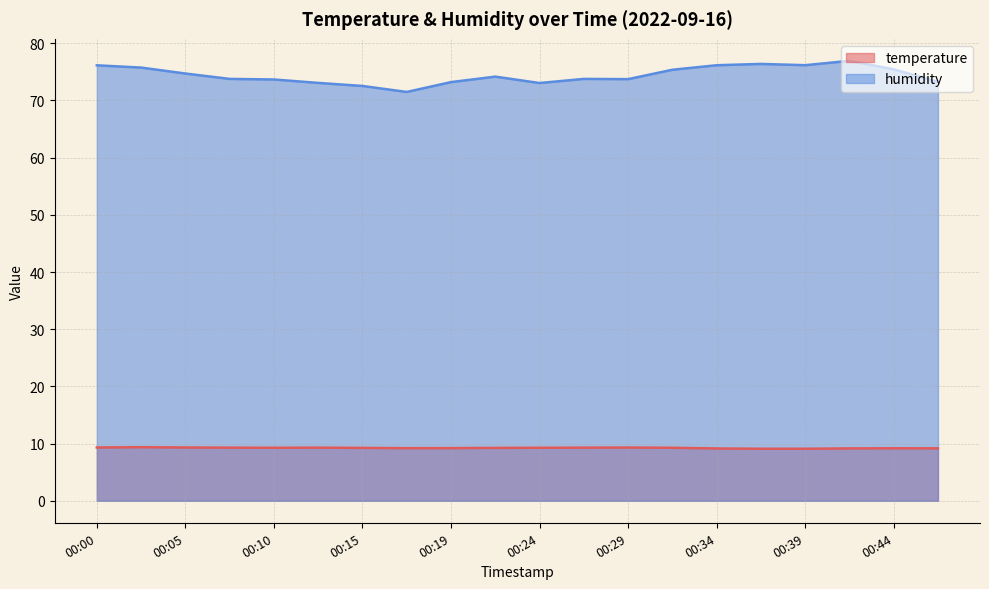

What is the difference between the highest and lowest values at 00:44?

66.3